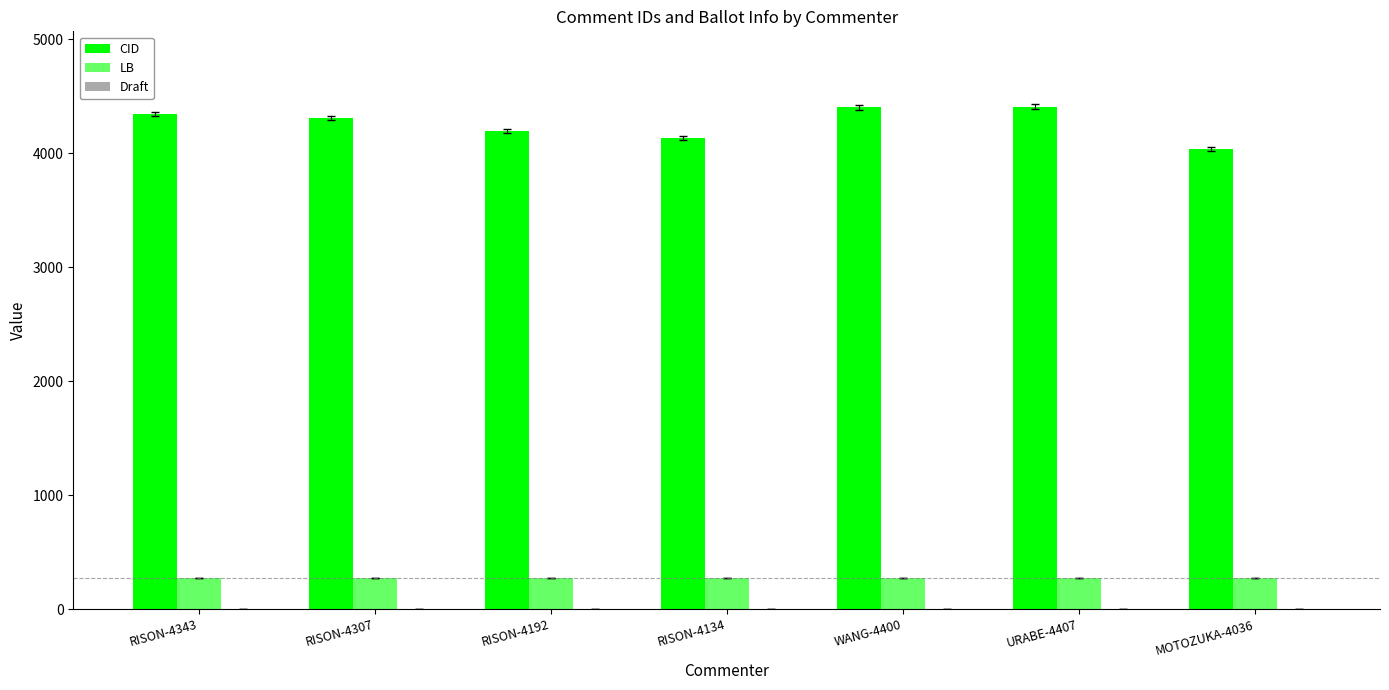

Is the value of LB at RISON-4307 greater than the value of CID at RISON-4134?

No